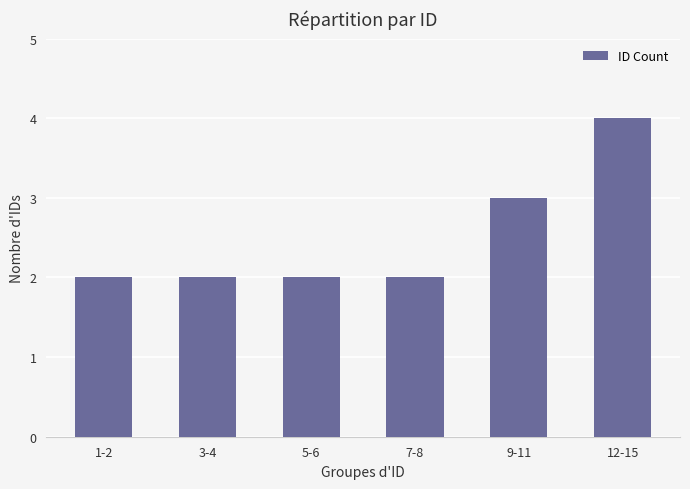

What is the maximum value shown in the chart?

4